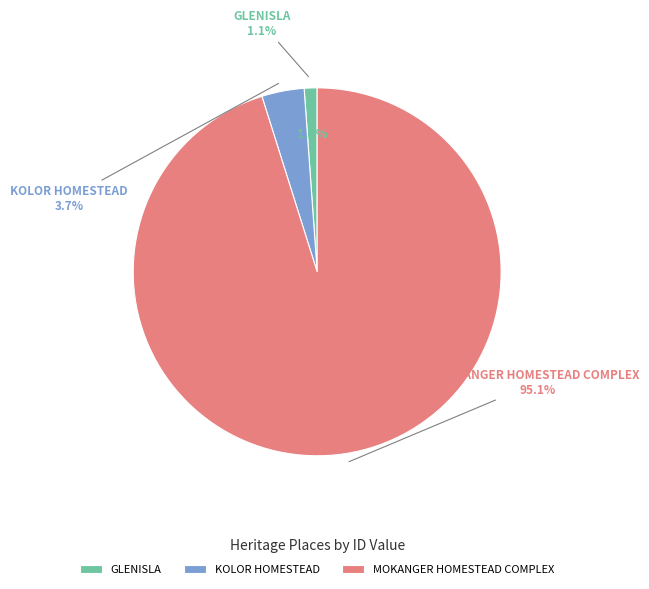

Which slice is the smallest?

GLENISLA